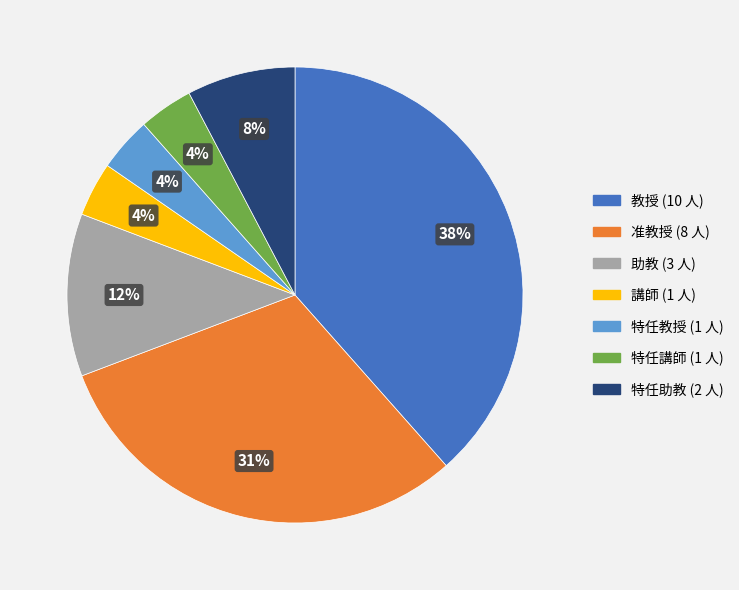

How many slices are in this pie chart?

7